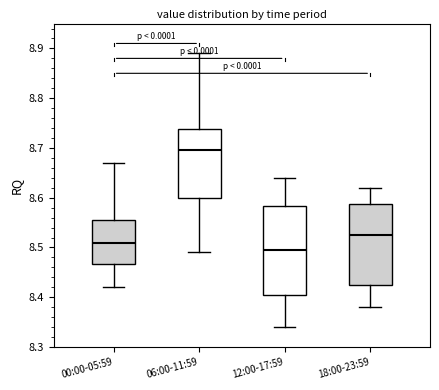

Reading left to right, read every box against the y-axis: the position of its median line, the range the box covers, and the ends of its whiskers. The values are not printed on the chart, so give them approximately, as read against the axis.

00:00-05:59: median 8.51, box 8.47 to 8.56, whiskers 8.42 to 8.67
06:00-11:59: median 8.70, box 8.60 to 8.74, whiskers 8.49 to 8.89
12:00-17:59: median 8.50, box 8.41 to 8.58, whiskers 8.34 to 8.64
18:00-23:59: median 8.53, box 8.43 to 8.59, whiskers 8.38 to 8.62